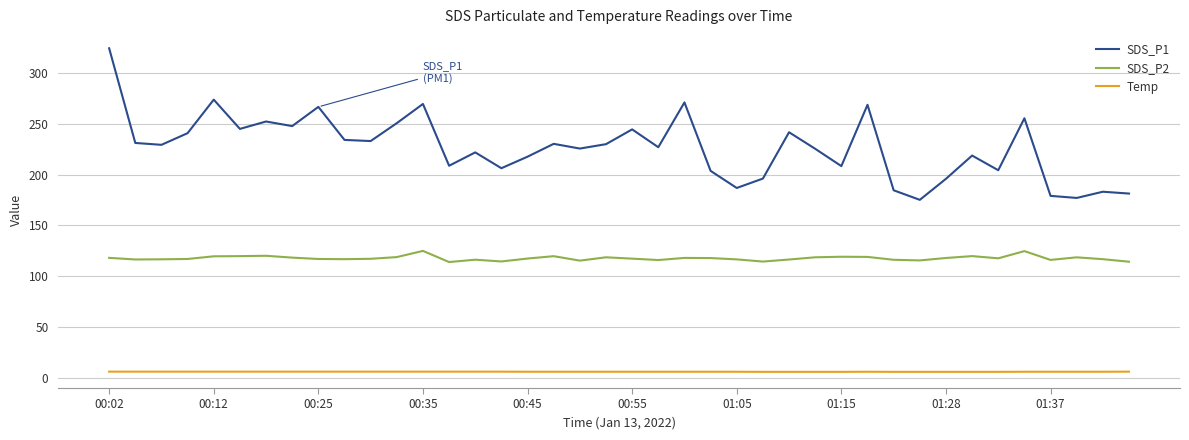

True or false: SDS_P1 and Temp cross at least once.

False